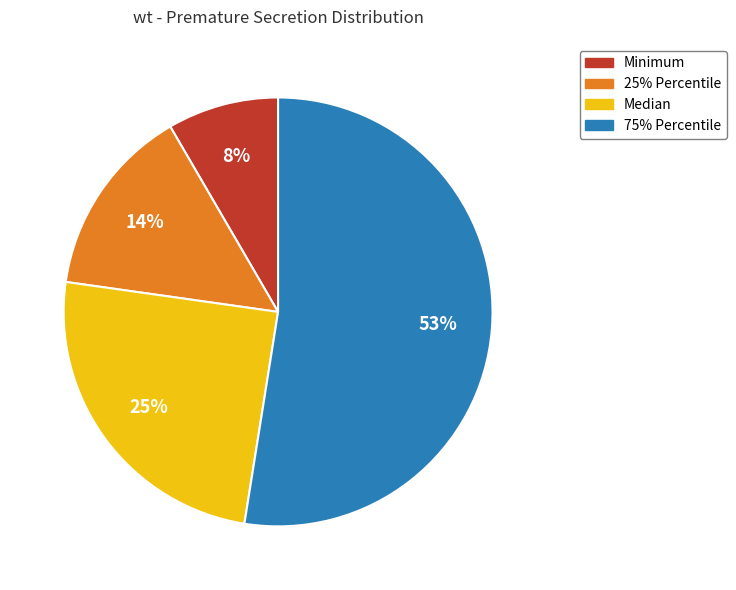

Which has a higher value, 25% Percentile or 75% Percentile?

75% Percentile